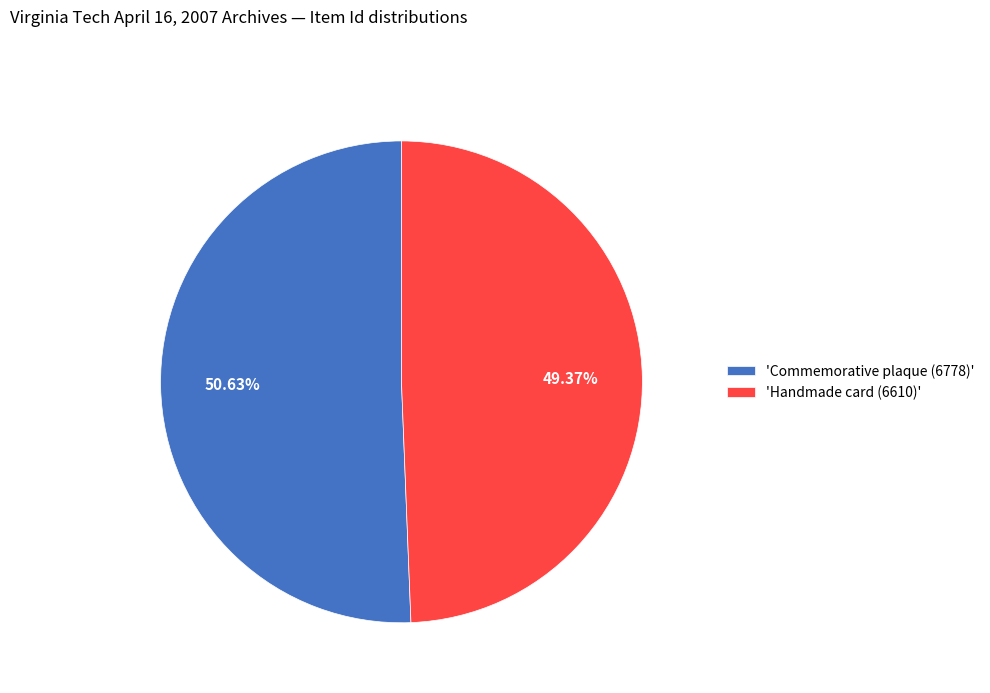

Is the sum of 'Handmade card (6610)' and 'Commemorative plaque (6778)' greater than half?

Yes